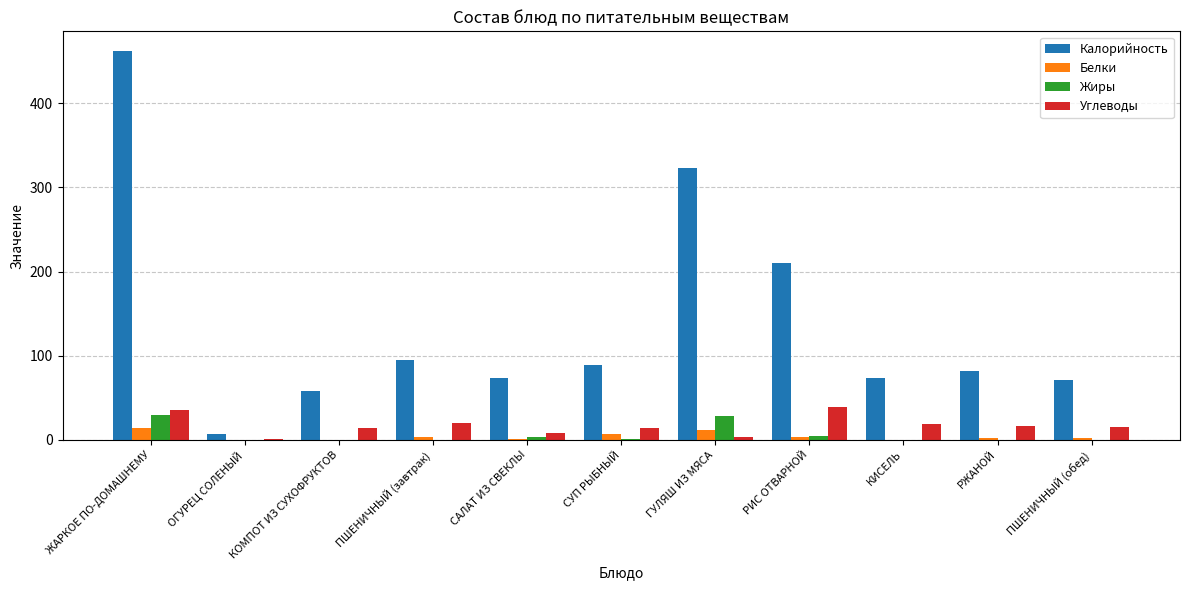

The Калорийность series shows 29.7 at СУП РЫБНЫЙ. True or false?

False